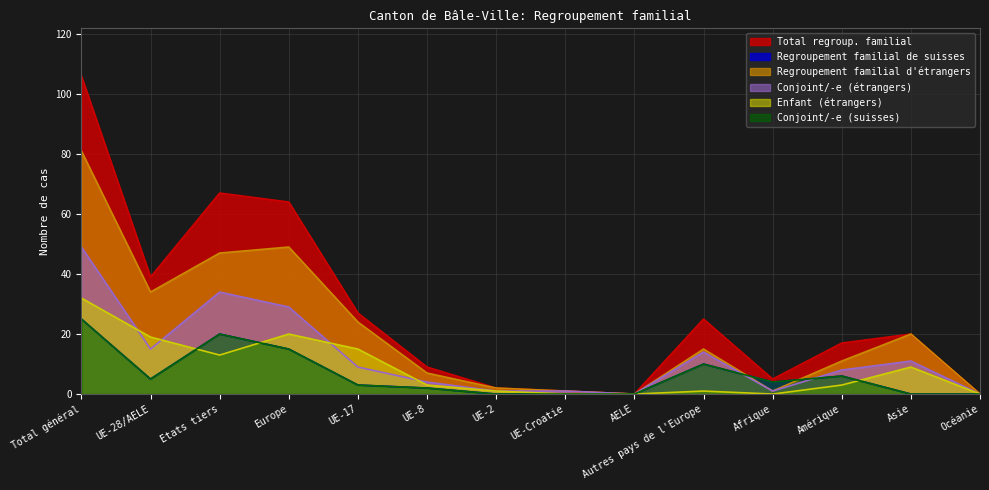

Does the chart display data point markers on the line(s)?

No